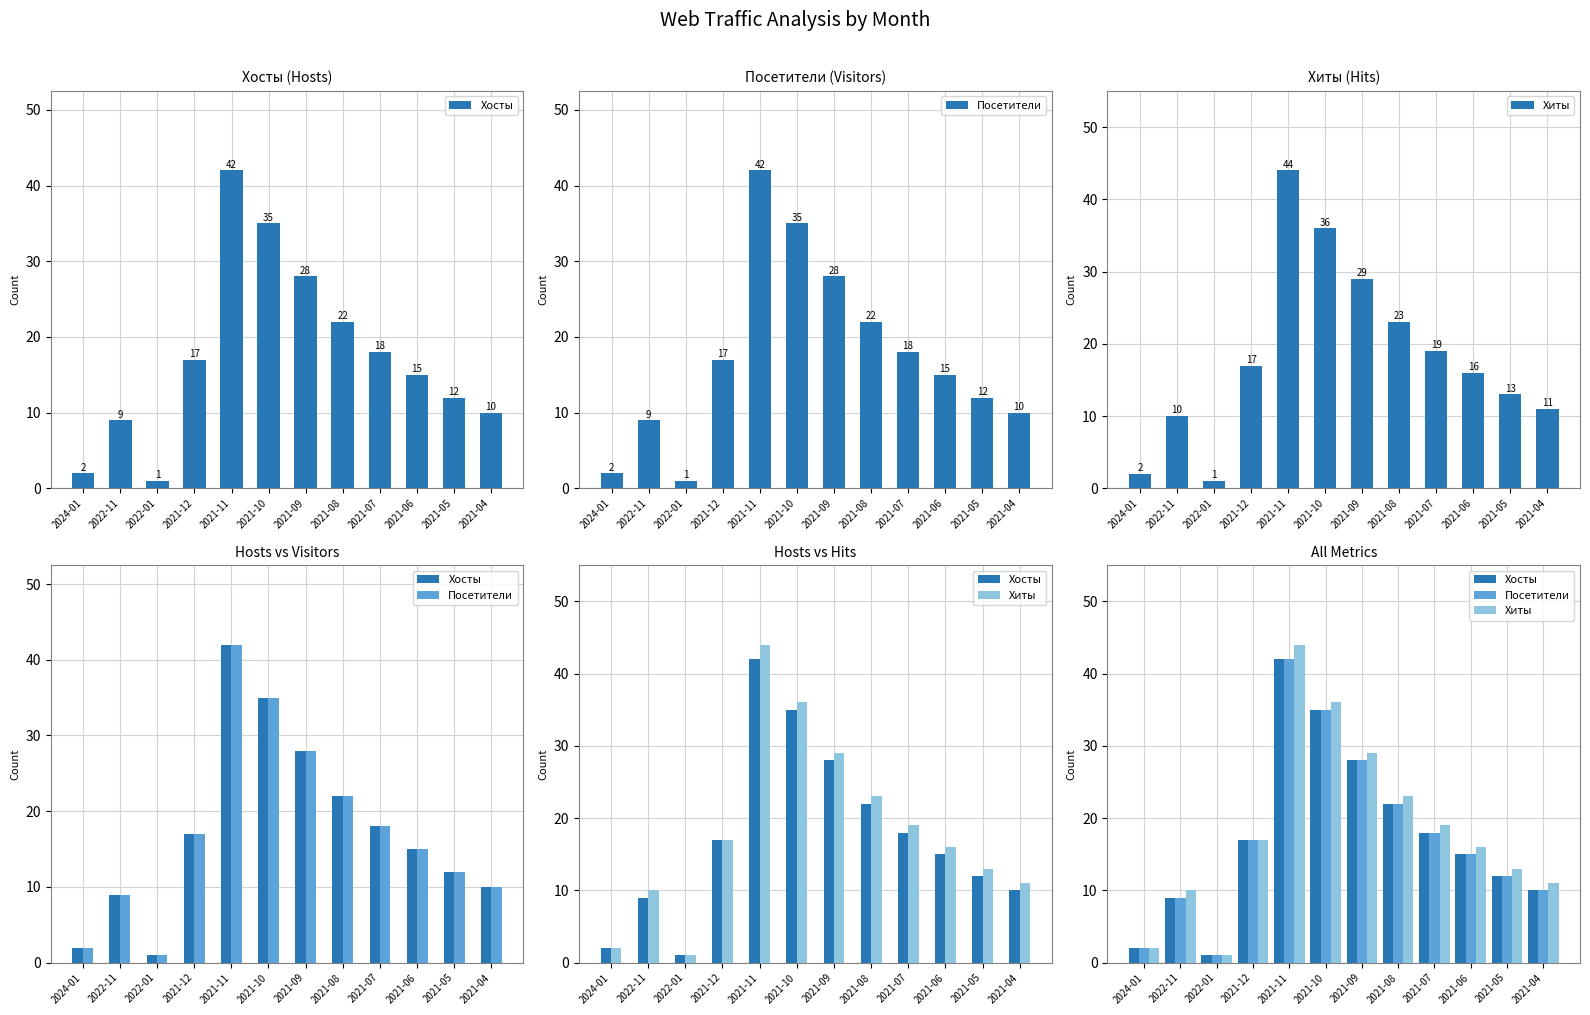

Is it true that Посетители equals 18 at 2021-07?

True